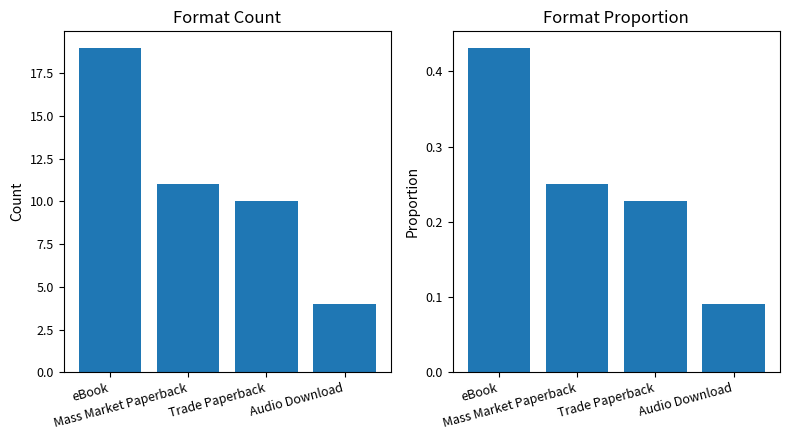

What is the label of the 3rd bar from the left?

Trade Paperback